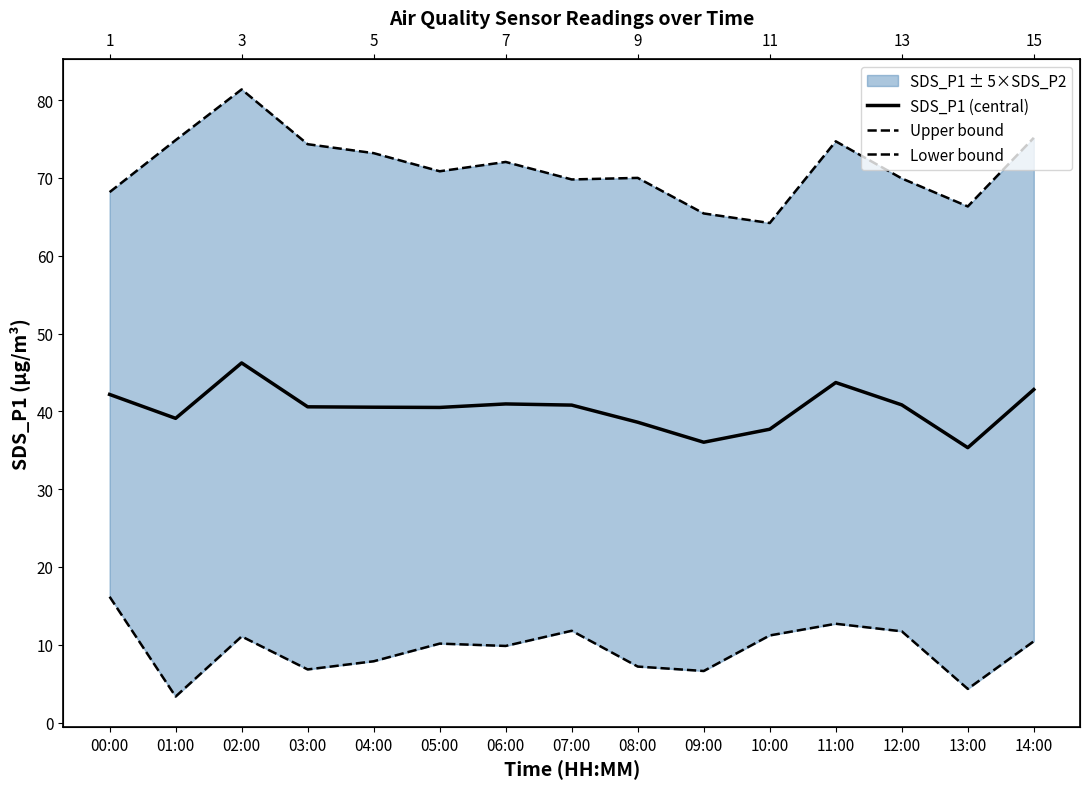

True or false: Lower bound has more than 0 interior local peaks.

True